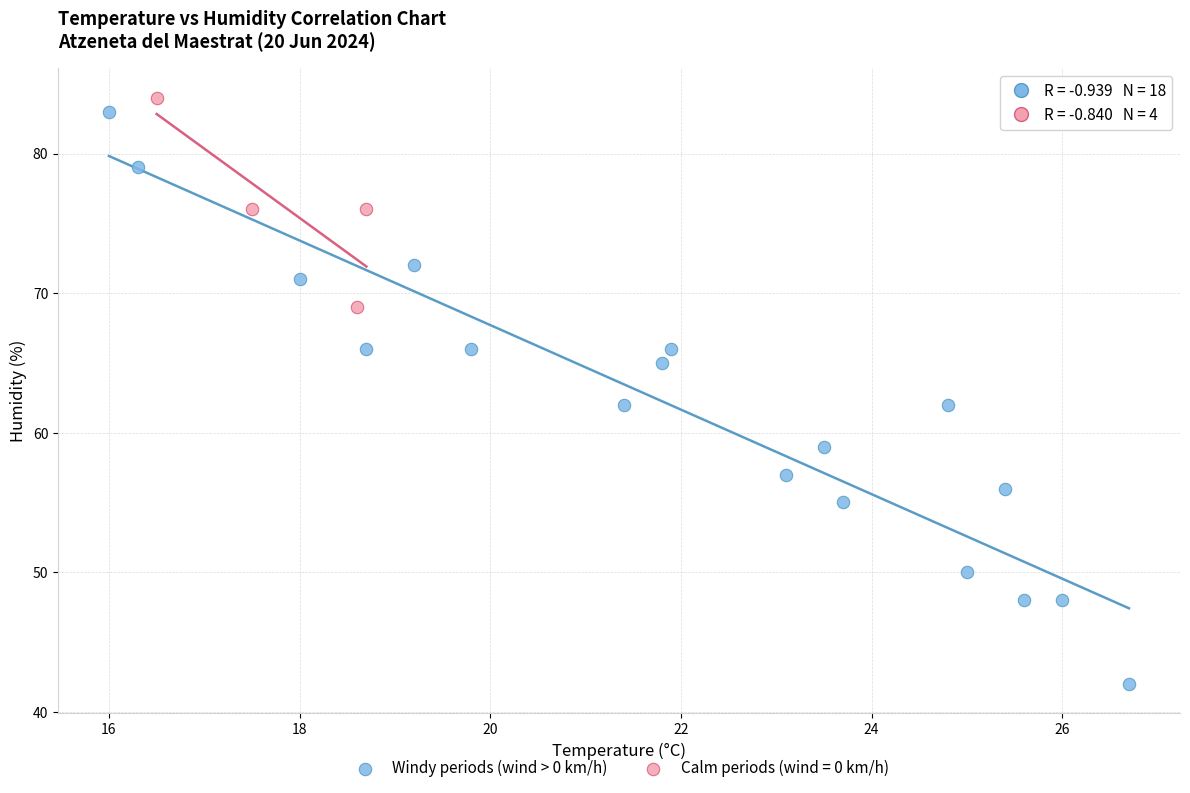

Which series contains the lowest Y value?

Windy periods (wind > 0 km/h)